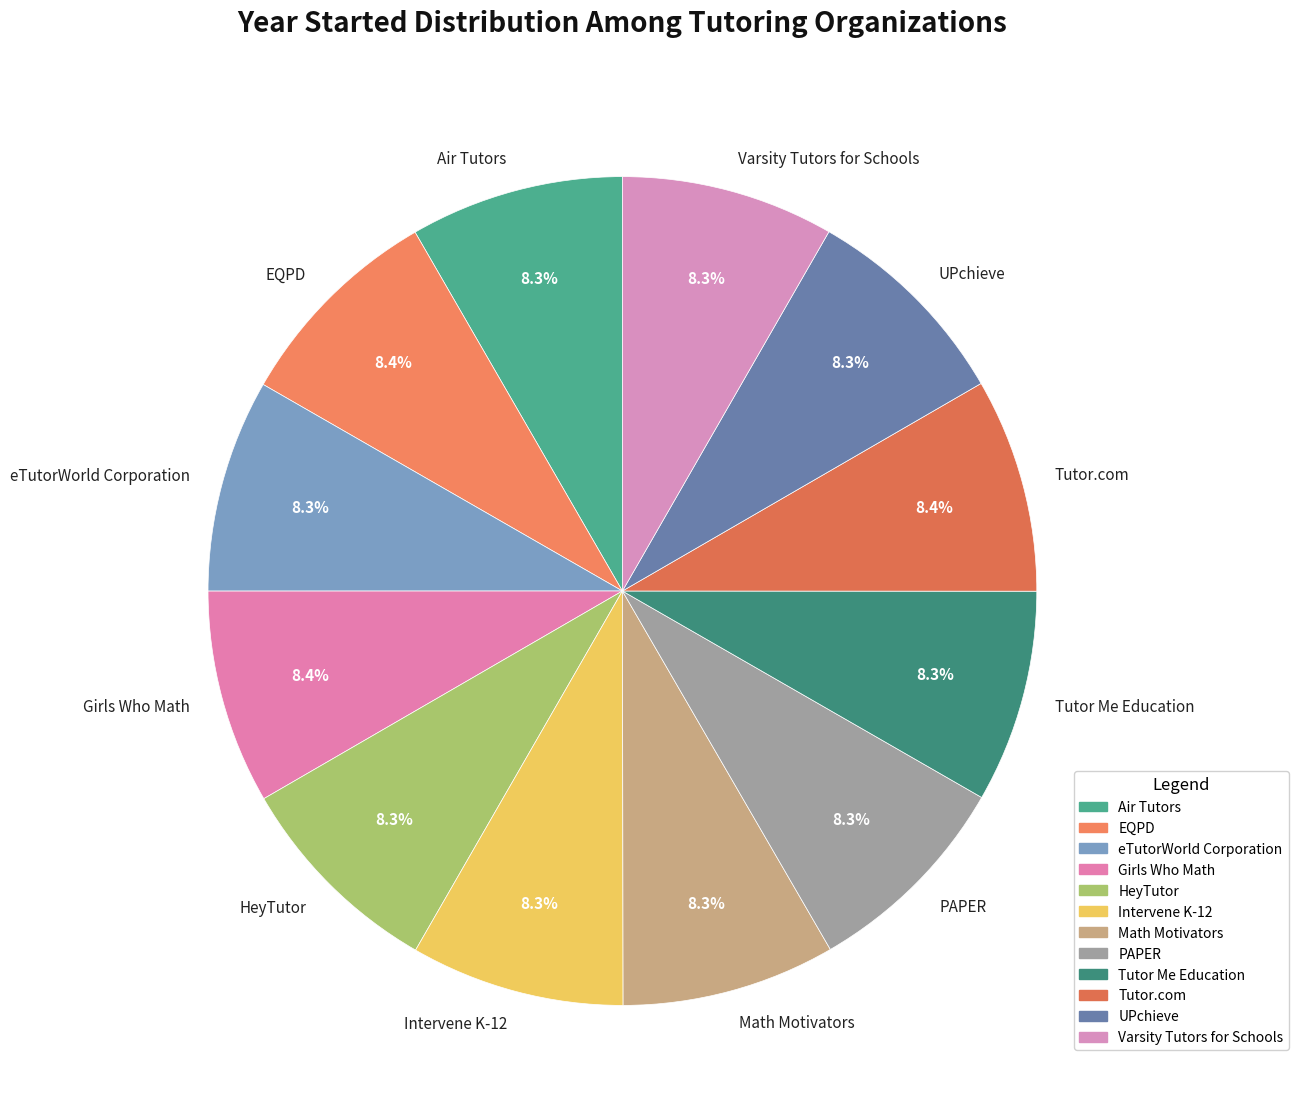

How many slices are in this pie chart?

12